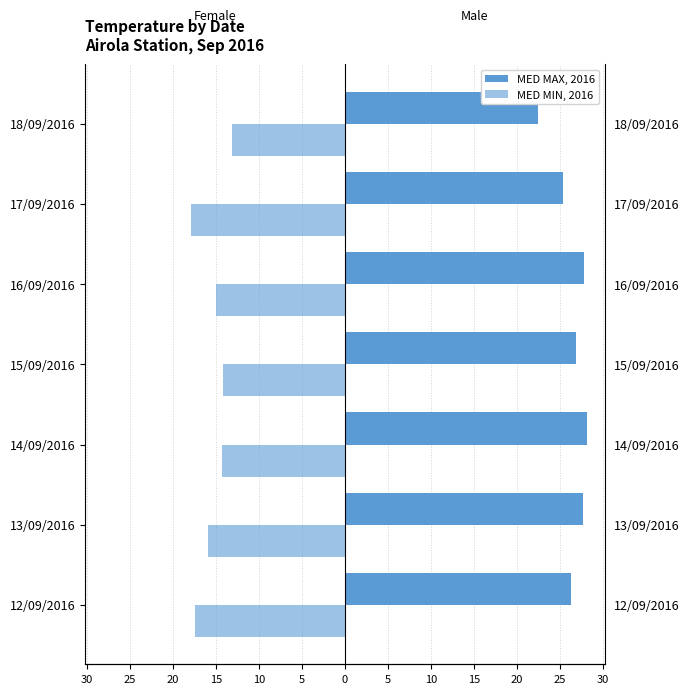

How many data points in MED MAX Temp are less than 26?

2